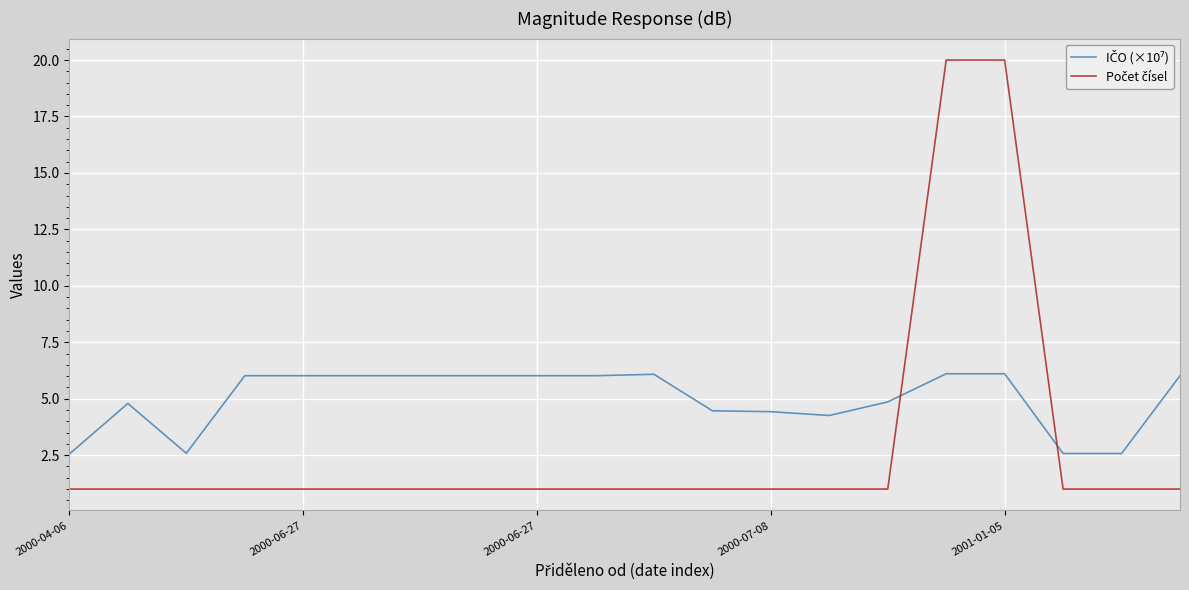

What is the maximum value shown in the chart?

20.0